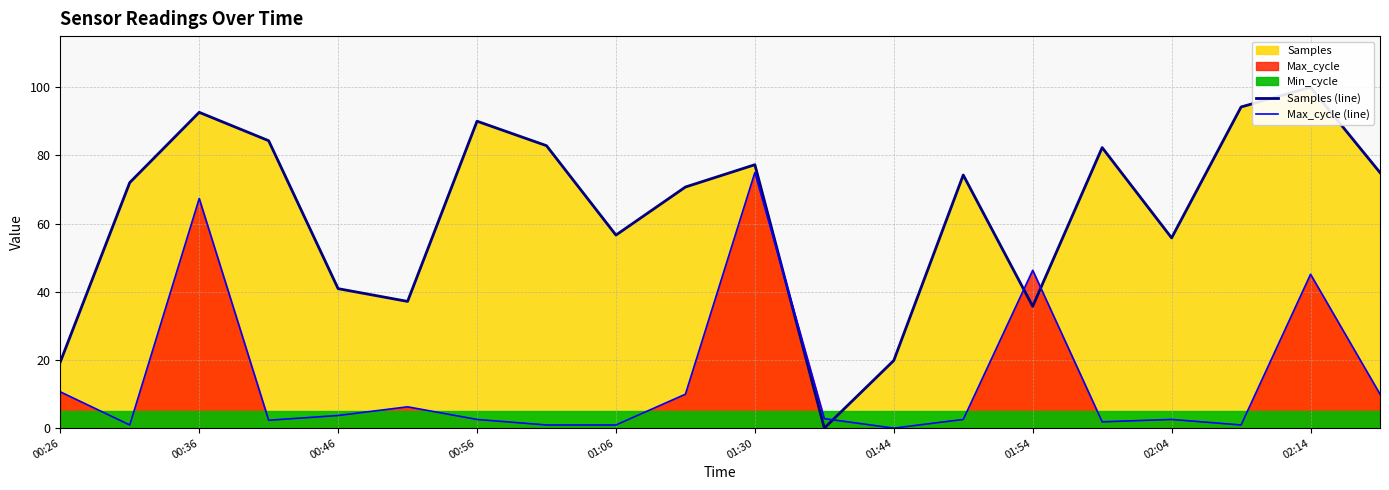

What is the sum of all Samples (line) values?

1261.1